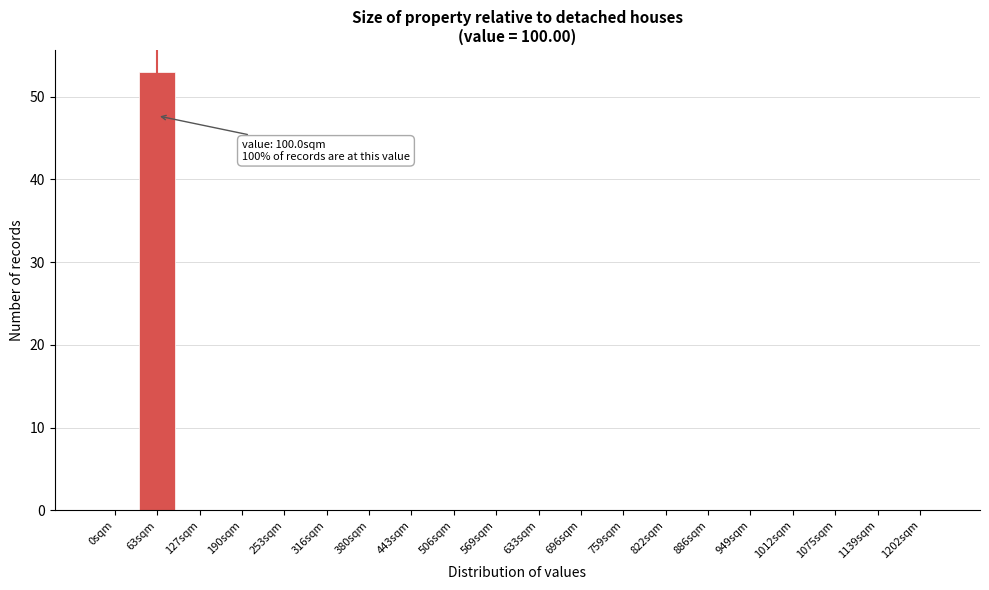

Reading left to right, what are all the values shown in this chart?

0sqm=0	63sqm=53	127sqm=0	190sqm=0	253sqm=0	316sqm=0	380sqm=0	443sqm=0	506sqm=0	569sqm=0	633sqm=0	696sqm=0	759sqm=0	822sqm=0	886sqm=0	949sqm=0	1012sqm=0	1075sqm=0	1139sqm=0	1202sqm=0